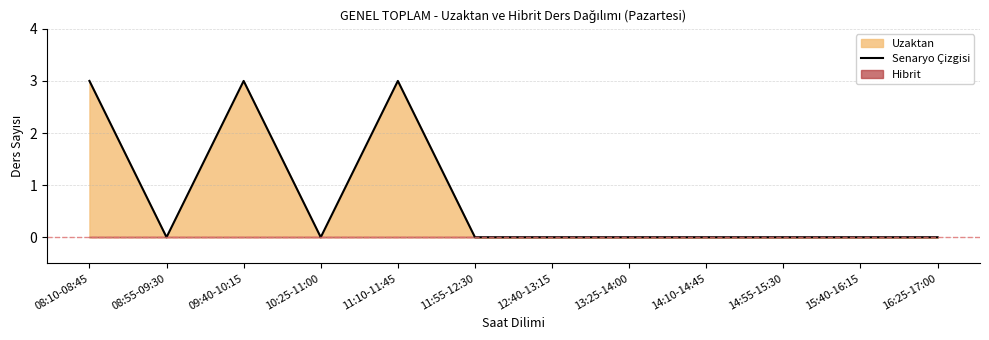

What is the difference between the second highest and second lowest values?

3